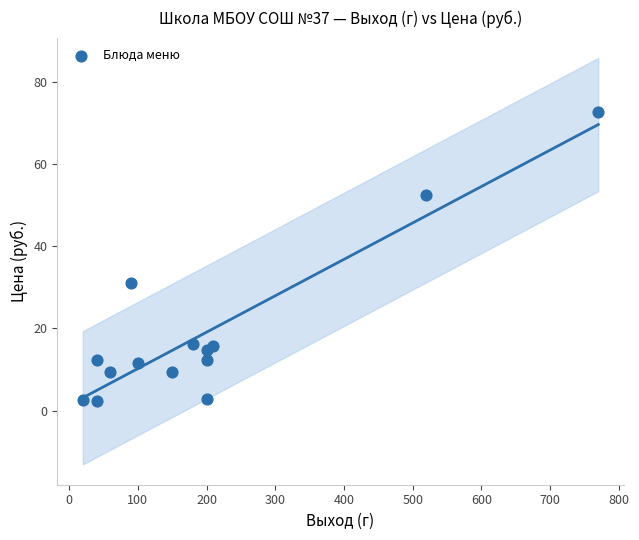

What is the range of X values (max minus min)?

750.0